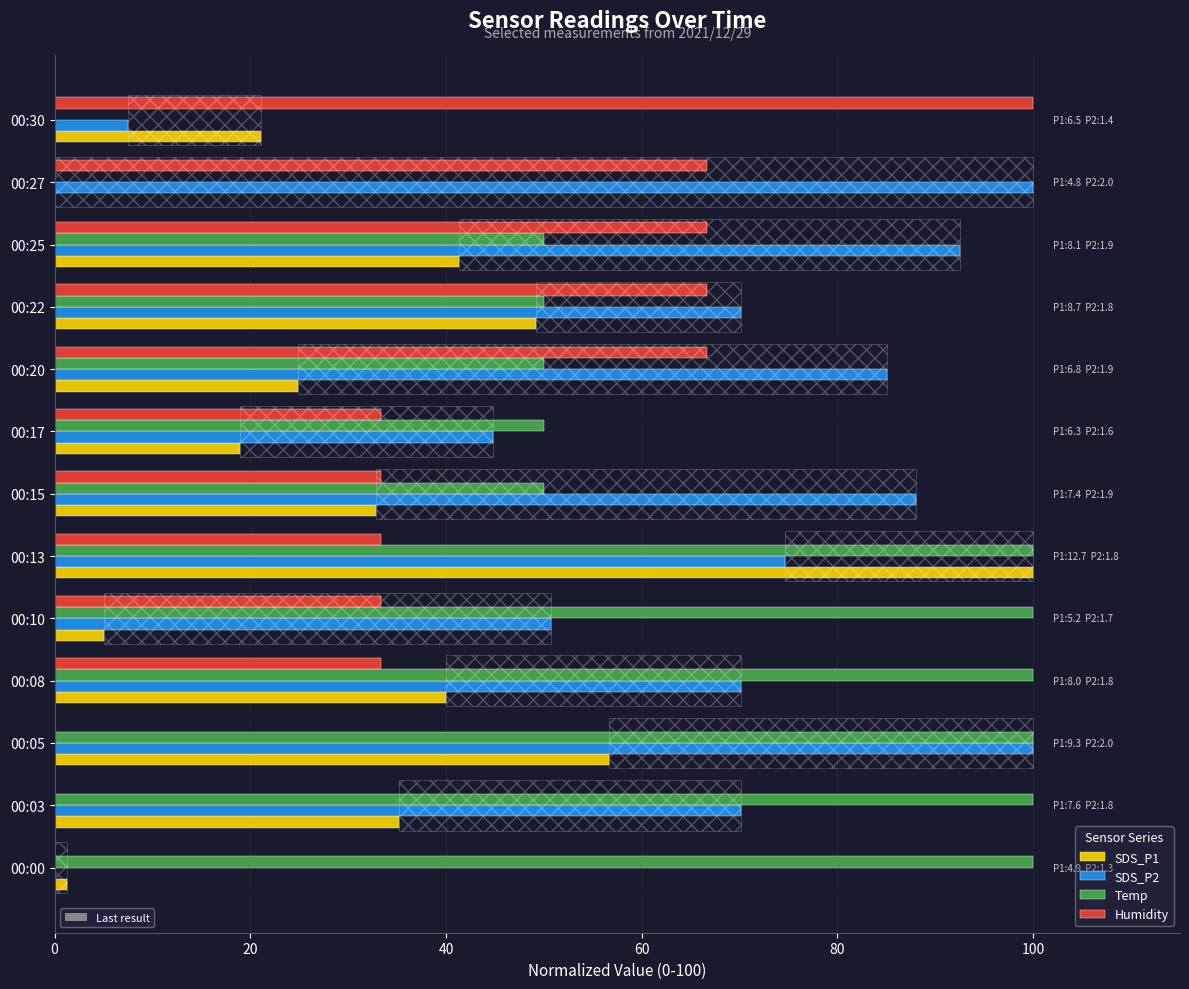

Is the value of Humidity at 00:15 greater than the value of SDS_P1 at 00:00?

Yes